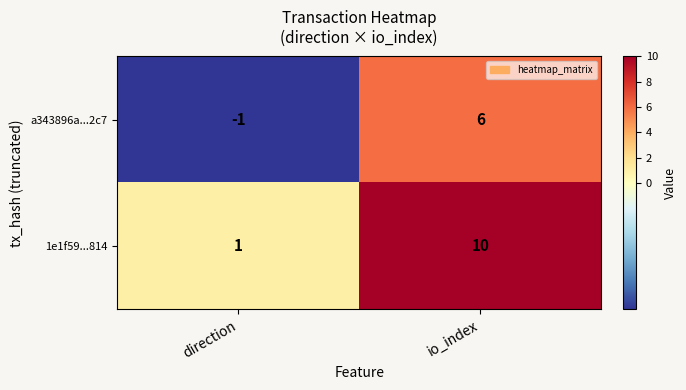

At which category is the sum across all series the highest?

io_index